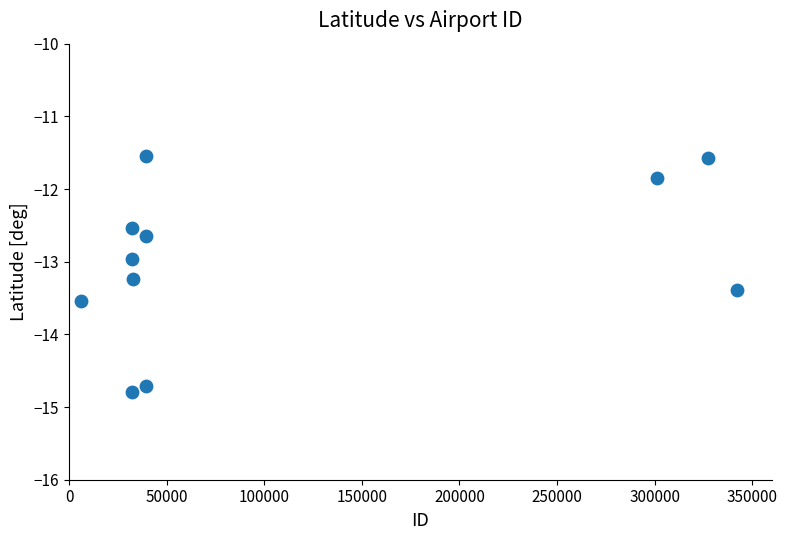

What is the average Y value?

-13.0